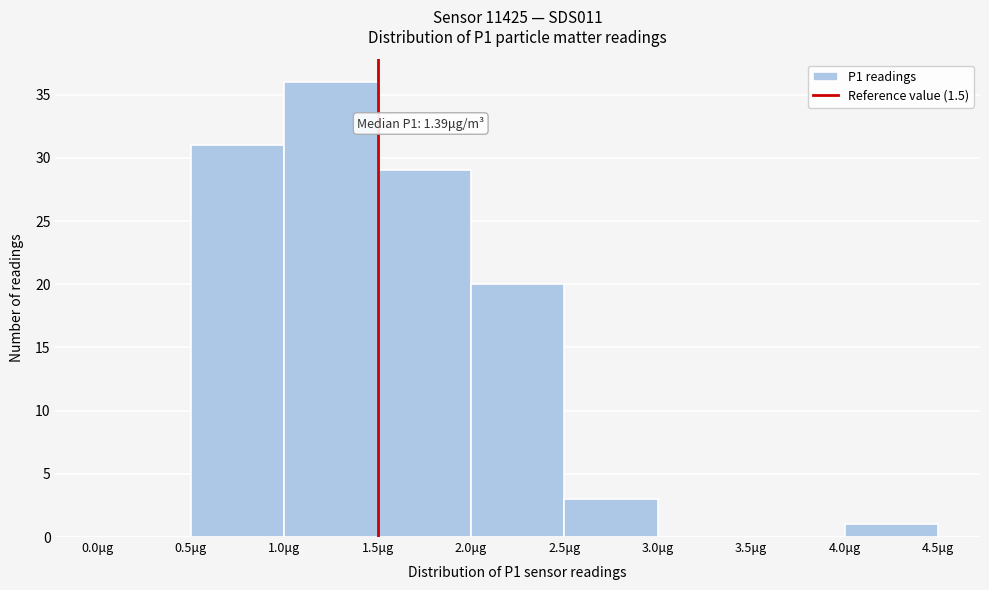

Over which range of the x-axis is the bar tallest?

1.0 to 1.5